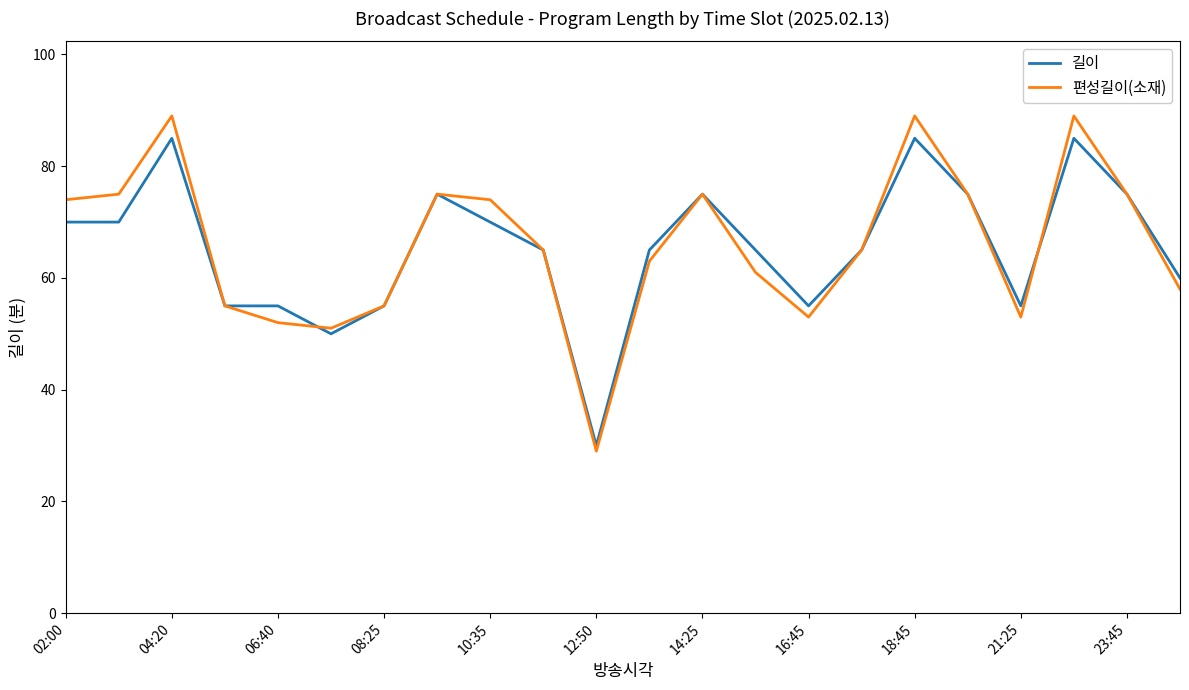

What is the smallest value displayed?

29